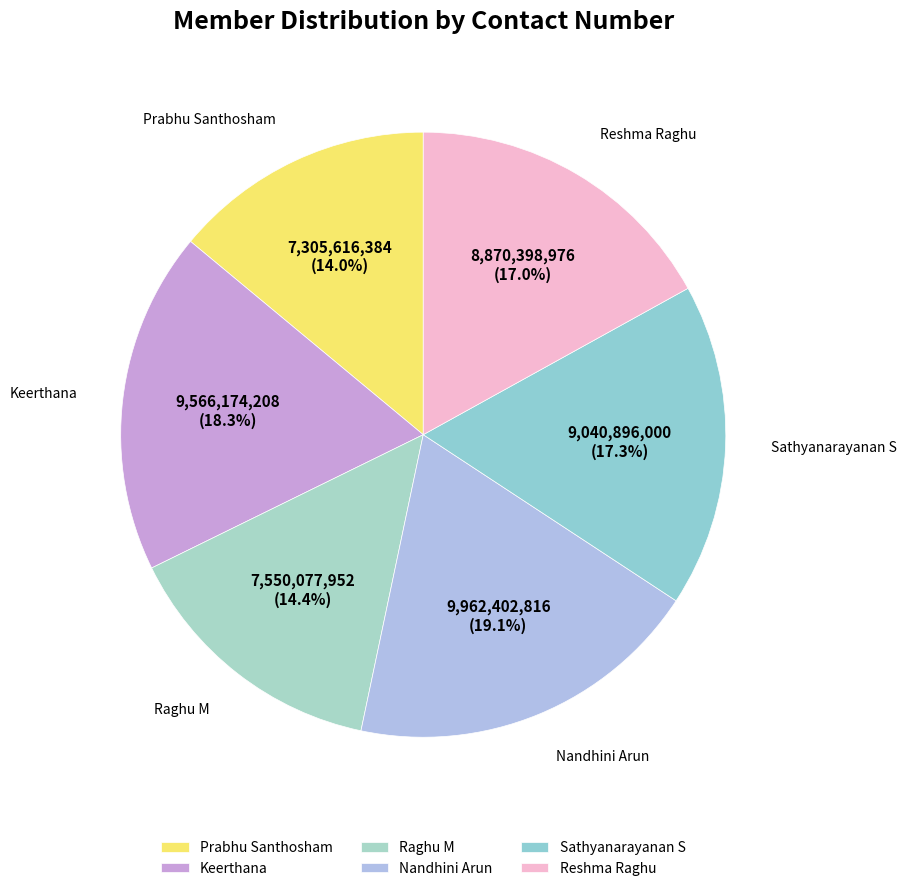

Count the number of slices in the pie.

6